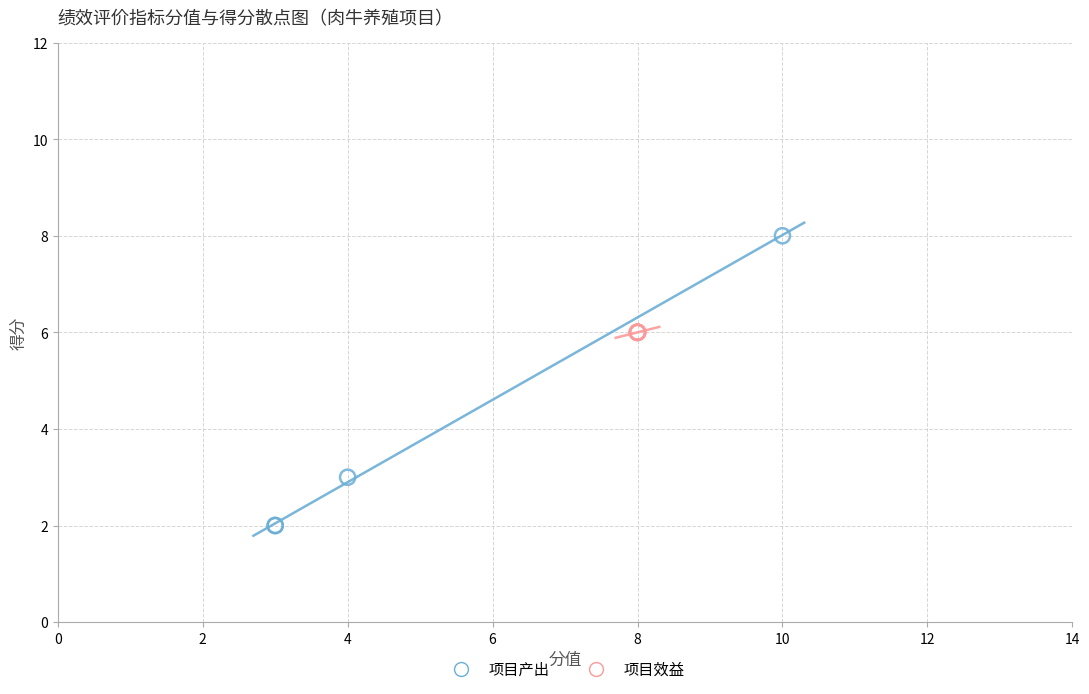

Which series reaches the minimum Y coordinate?

项目产出